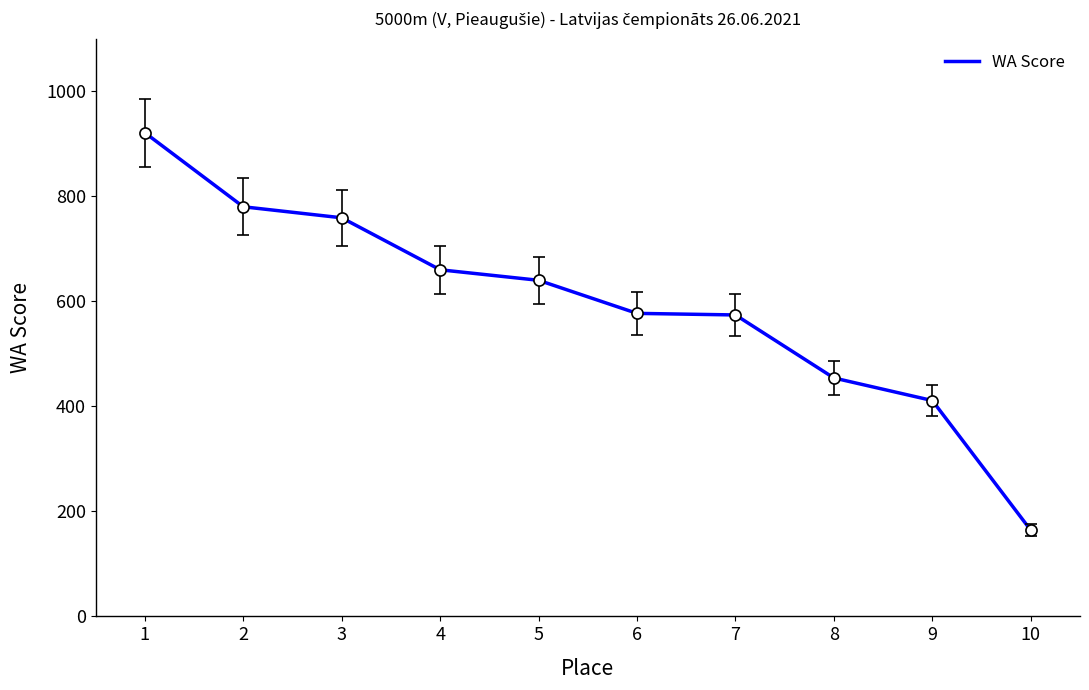

The value at 8 is 170. True or false?

False